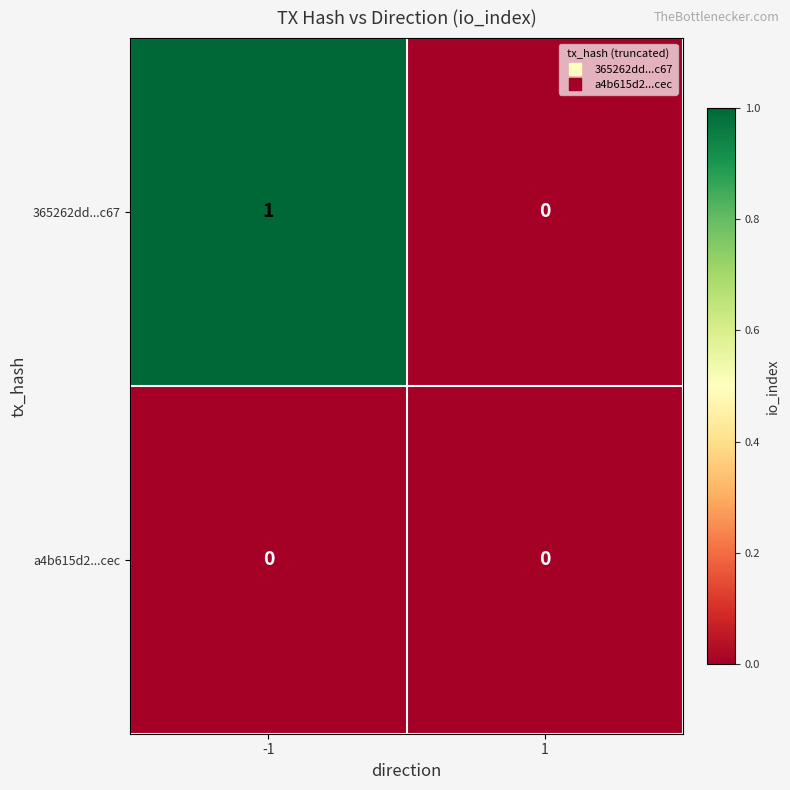

Which series has the largest total across all categories?

365262dd...c67